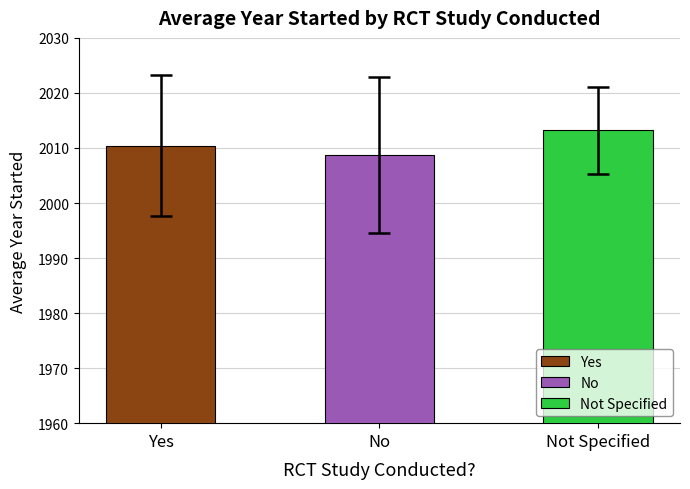

What is the approximate value at No?

2008.7